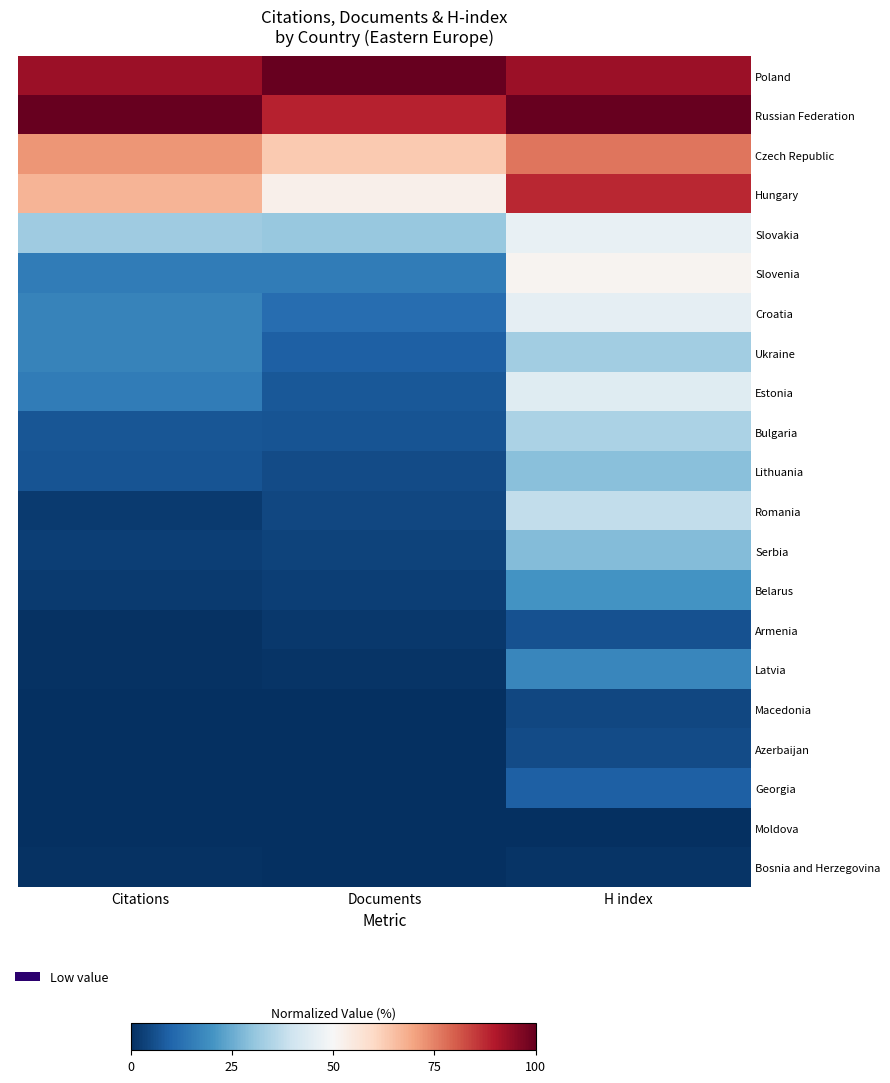

Reading left to right, extract all data points from this chart.

Poland: Citations=0.9	Documents=1.0	H index=0.9
Russian Federation: Citations=1.0	Documents=0.9	H index=1.0
Czech Republic: Citations=0.7	Documents=0.6	H index=0.8
Hungary: Citations=0.7	Documents=0.5	H index=0.9
Slovakia: Citations=0.3	Documents=0.3	H index=0.5
Slovenia: Citations=0.2	Documents=0.1	H index=0.5
Croatia: Citations=0.2	Documents=0.1	H index=0.5
Ukraine: Citations=0.2	Documents=0.1	H index=0.3
Estonia: Citations=0.2	Documents=0.1	H index=0.4
Bulgaria: Citations=0.1	Documents=0.1	H index=0.3
Lithuania: Citations=0.1	Documents=0.1	H index=0.3
Romania: Citations=0.0	Documents=0.0	H index=0.4
Serbia: Citations=0.0	Documents=0.0	H index=0.3
Belarus: Citations=0.0	Documents=0.0	H index=0.2
Armenia: Citations=0.0	Documents=0.0	H index=0.1
Latvia: Citations=0.0	Documents=0.0	H index=0.2
Macedonia: Citations=0.0	Documents=0.0	H index=0.0
Azerbaijan: Citations=0.0	Documents=0.0	H index=0.1
Georgia: Citations=0.0	Documents=0.0	H index=0.1
Moldova: Citations=0.0	Documents=0.0	H index=0.0
Bosnia and Herzegovina: Citations=0.0	Documents=0.0	H index=0.0